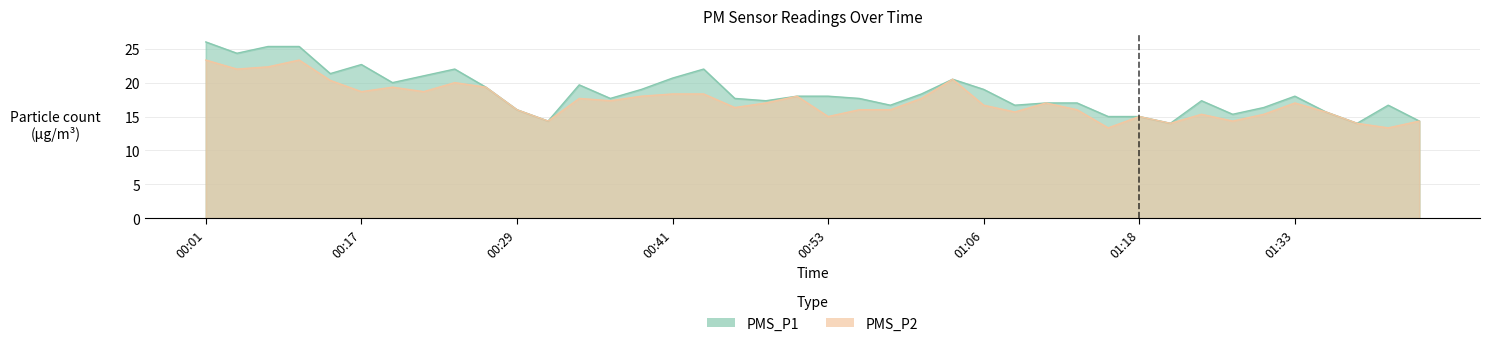

True or false: PMS_P1 and PMS_P2 intersect in this chart.

False